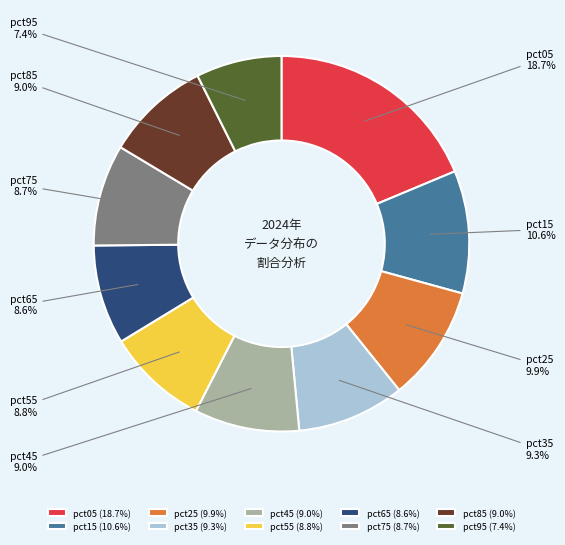

Combined, what portion of the pie is pct85 and pct55?

17.8%